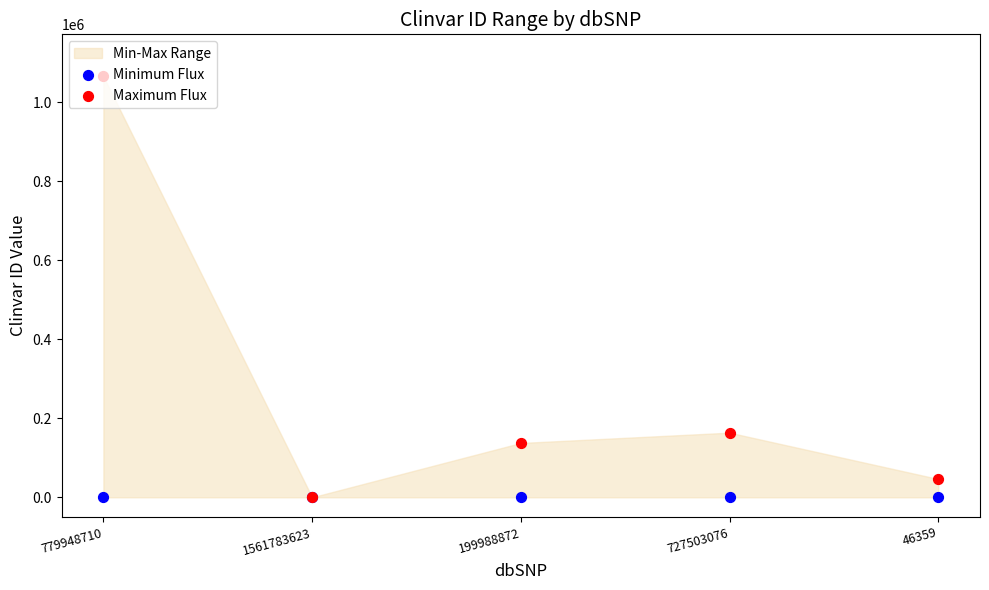

What is the total value across all series at 727503076?

163578